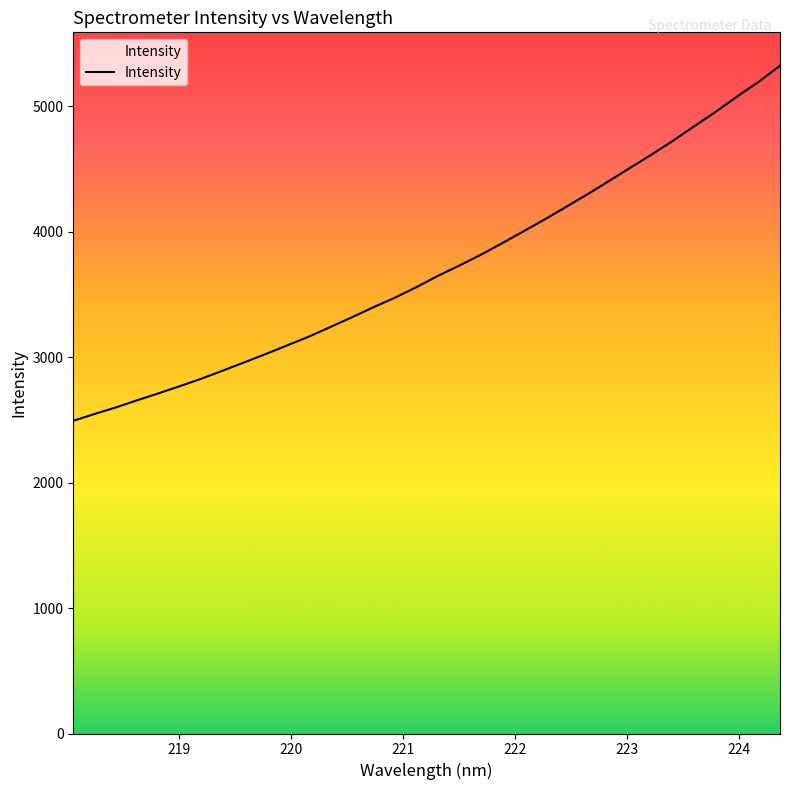

What is the smallest value displayed?

2492.7